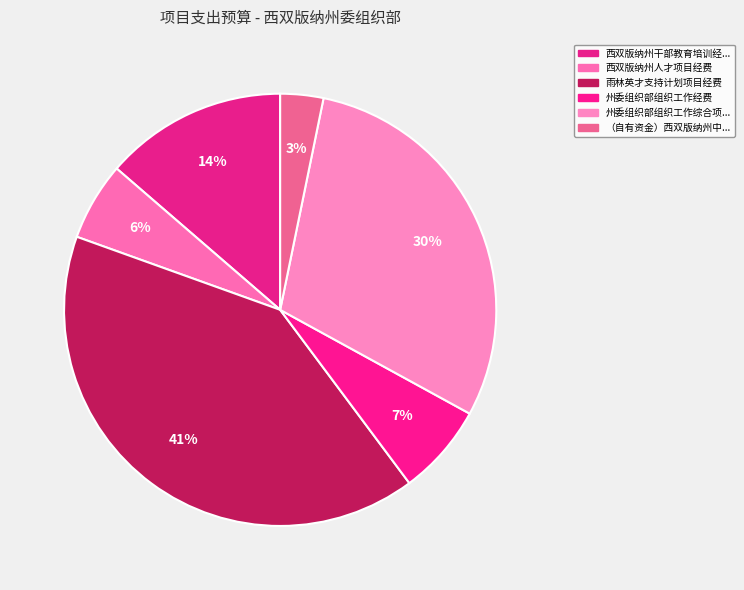

How many slices are in this pie chart?

6